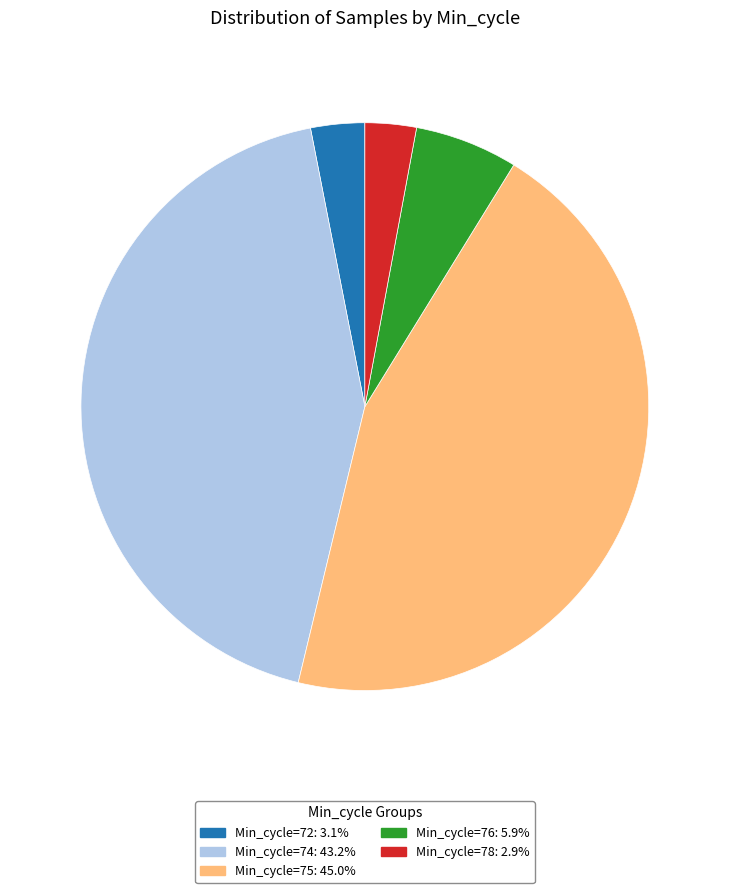

Is there any slice that represents more than half of the pie?

No